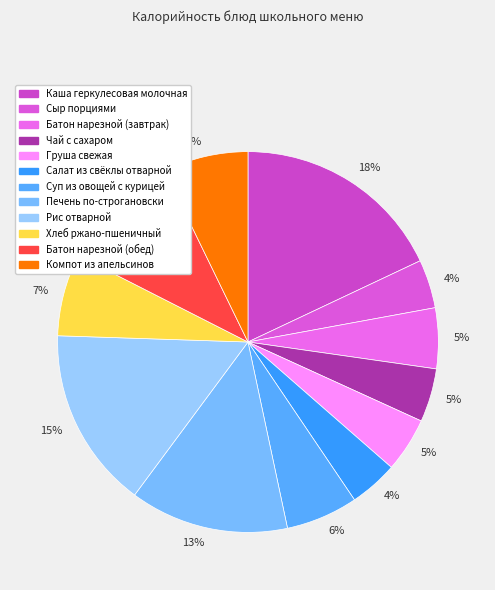

What is the largest slice in the pie chart?

Каша геркулесовая молочная